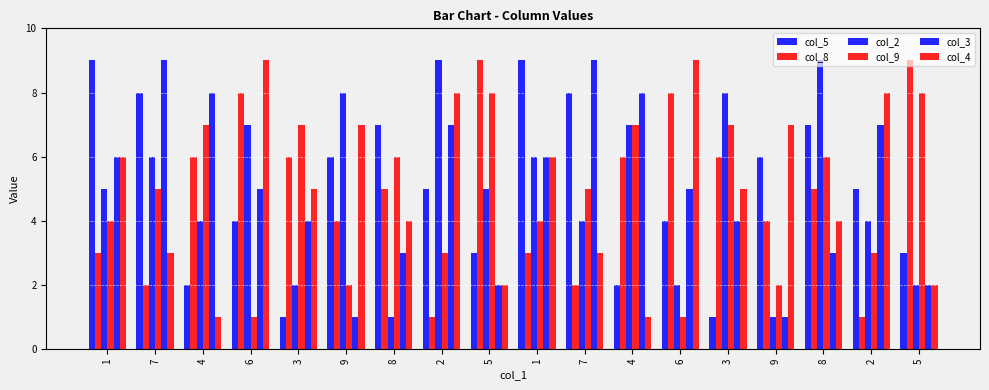

Are the bars grouped side by side (vs. stacked)?

Yes